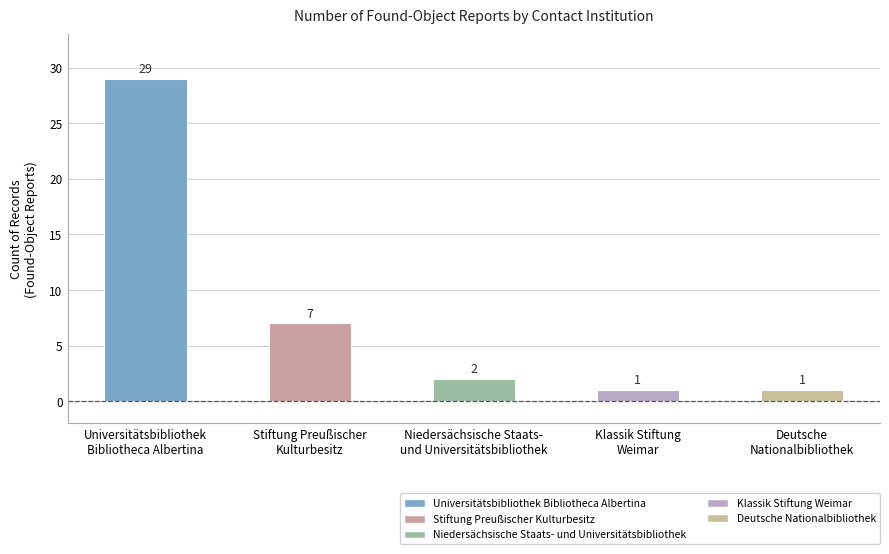

What is the difference between the maximum and minimum values?

28